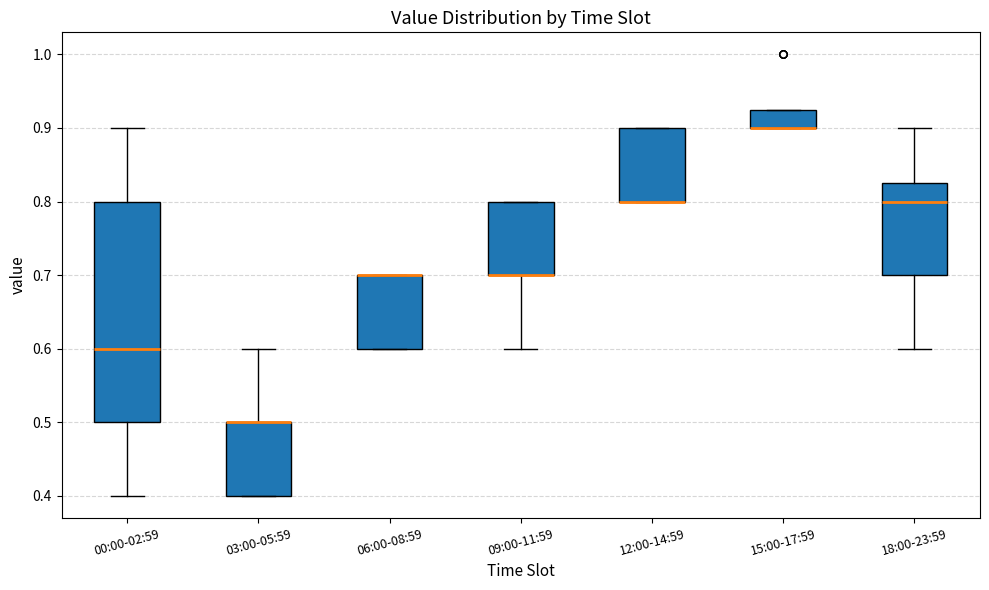

Where is the upper edge of the box for 12:00-14:59 on the y-axis? The values are not printed on the chart, so give them approximately, as read against the axis.

0.90